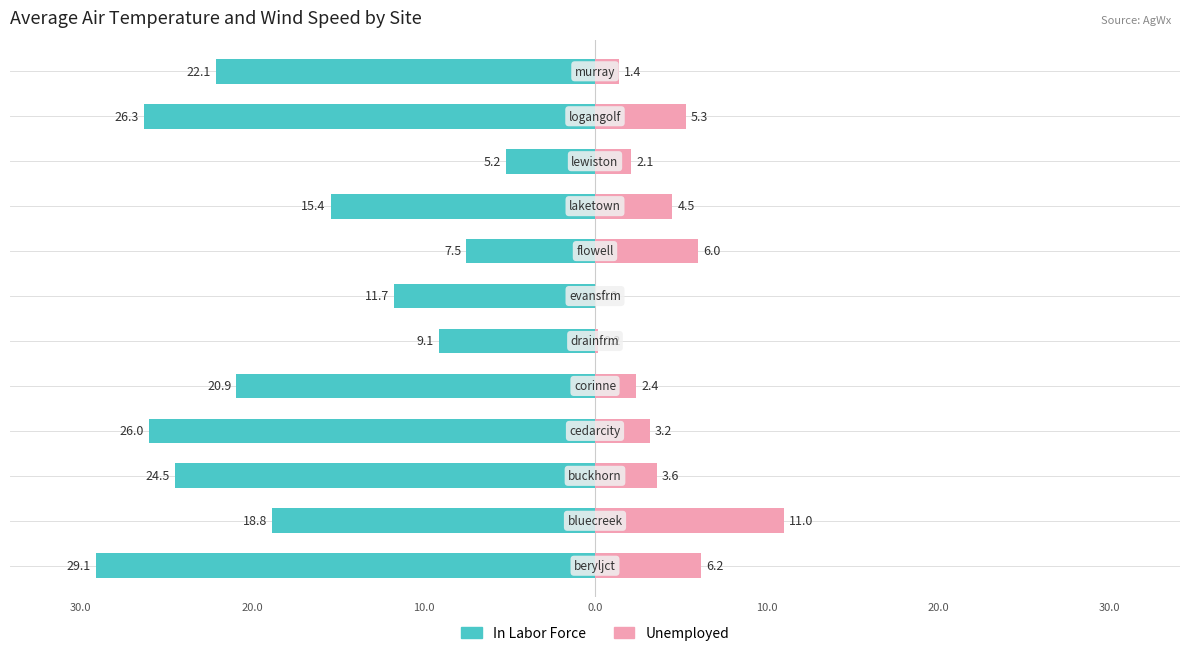

Count the number of categories in the chart.

12